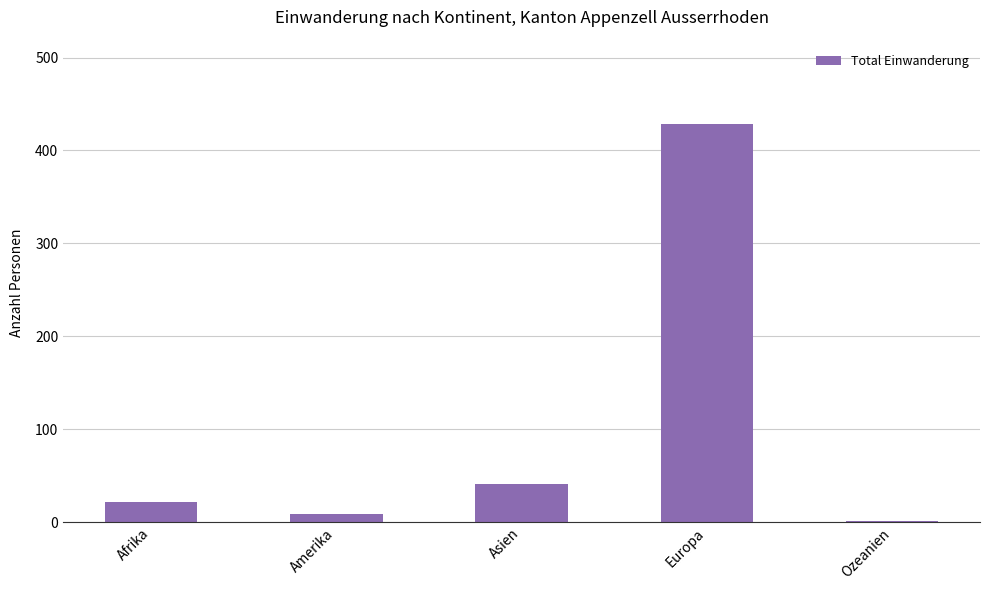

The value at Afrika is 22. True or false?

True